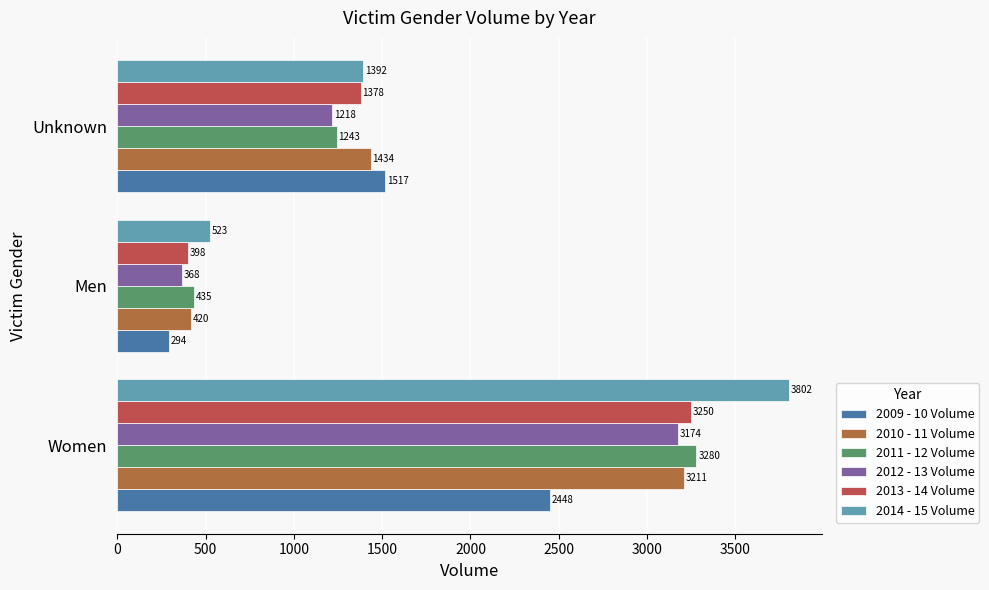

Rank the series by their maximum value, from lowest to highest.

2009 - 10 Volume, 2012 - 13 Volume, 2010 - 11 Volume, 2013 - 14 Volume, 2011 - 12 Volume, 2014 - 15 Volume